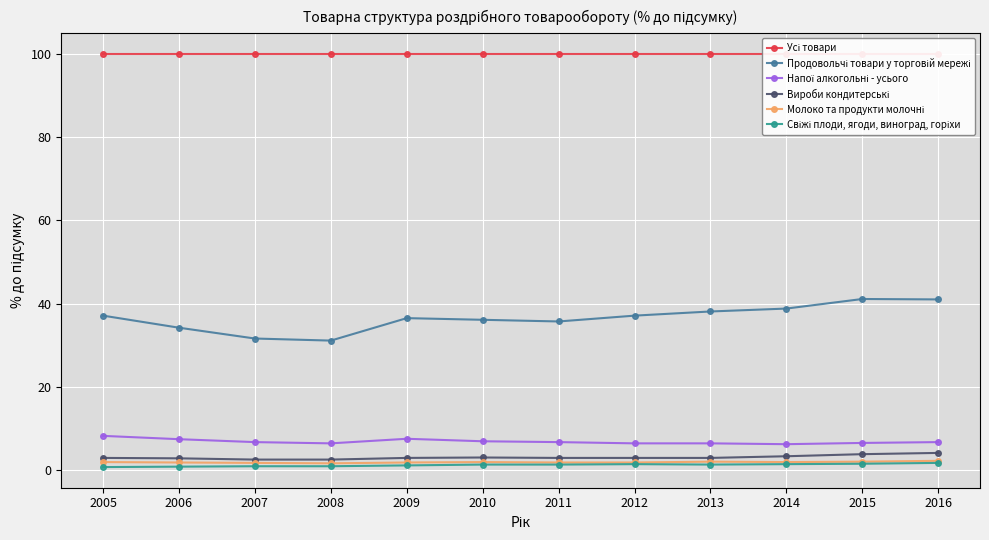

Where is the first local maximum for Продовольчі товари у торговій мережі?

2009